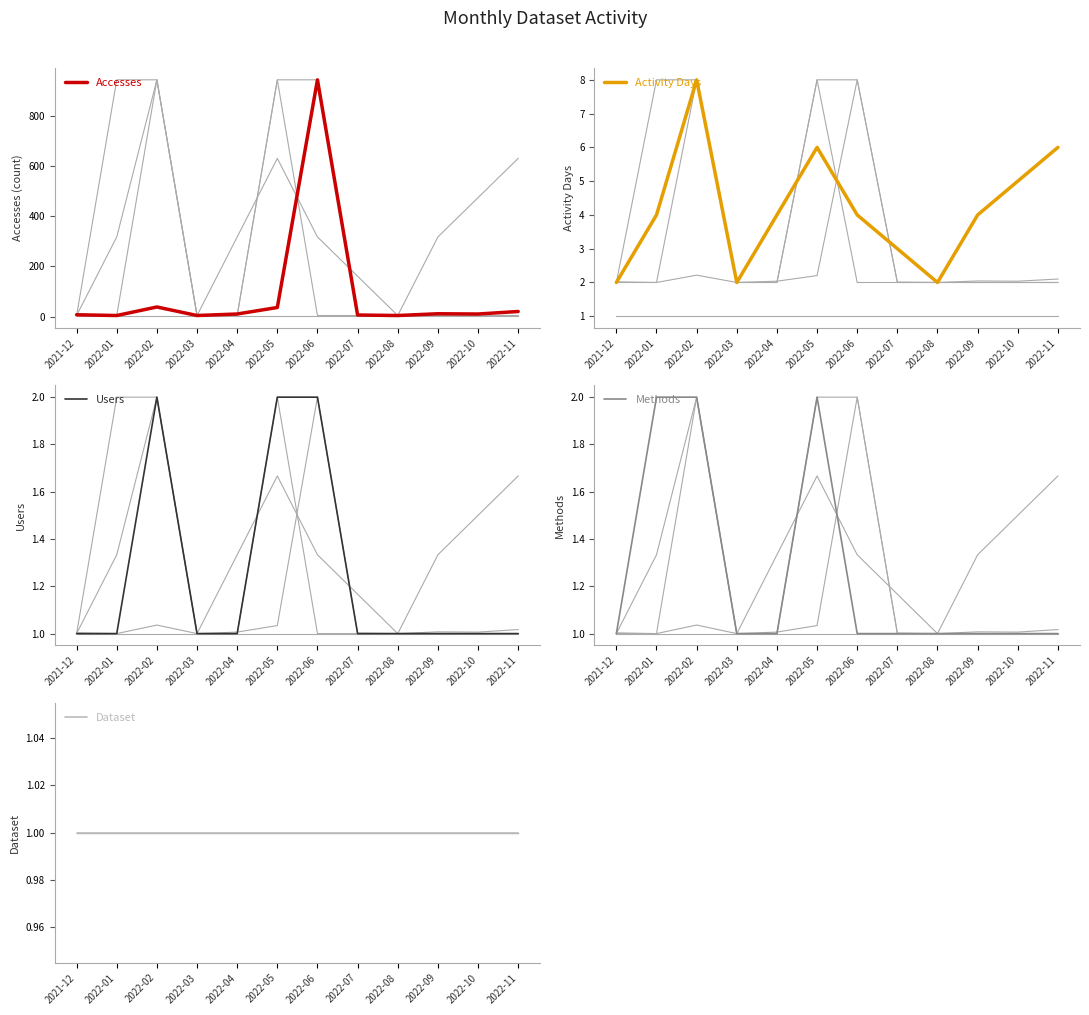

What position from the left is 2022-02?

3